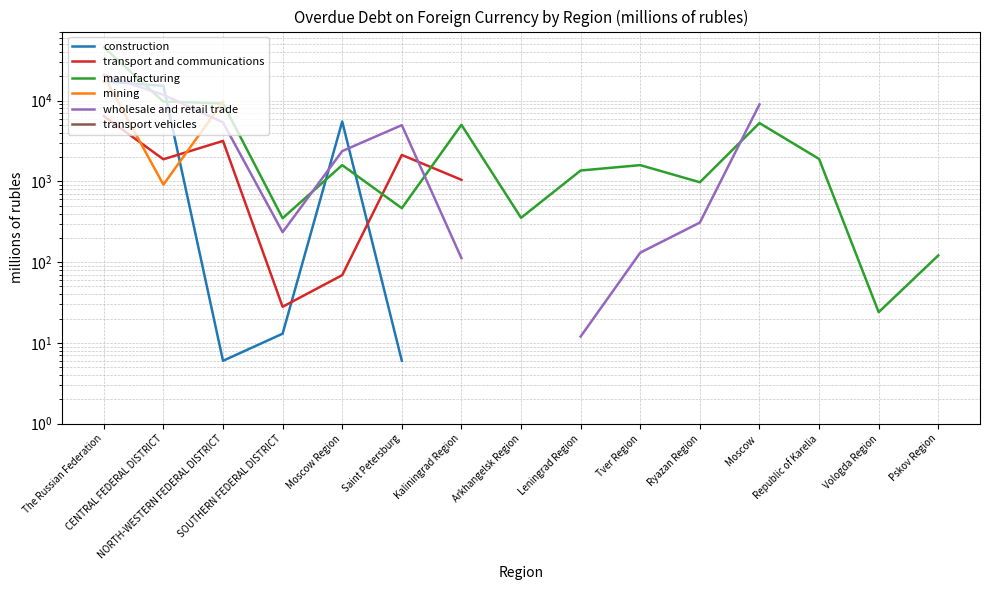

What is the greatest value displayed?

45897.0